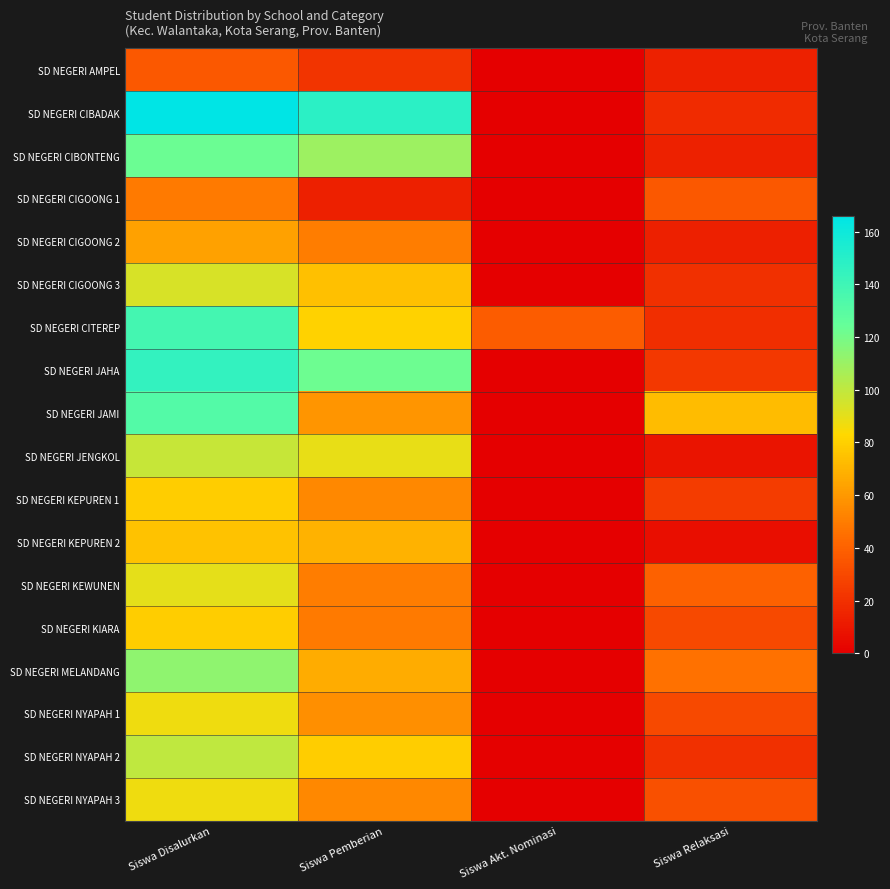

Reading right to left, extract all data points from this chart.

SD NEGERI AMPEL: Siswa Relaksasi=14	Siswa Akt. Nominasi=0	Siswa Pemberian=22	Siswa Disalurkan=36
SD NEGERI CIBADAK: Siswa Relaksasi=18	Siswa Akt. Nominasi=0	Siswa Pemberian=148	Siswa Disalurkan=166
SD NEGERI CIBONTENG: Siswa Relaksasi=14	Siswa Akt. Nominasi=0	Siswa Pemberian=109	Siswa Disalurkan=123
SD NEGERI CIGOONG 1: Siswa Relaksasi=36	Siswa Akt. Nominasi=0	Siswa Pemberian=13	Siswa Disalurkan=49
SD NEGERI CIGOONG 2: Siswa Relaksasi=13	Siswa Akt. Nominasi=0	Siswa Pemberian=50	Siswa Disalurkan=63
SD NEGERI CIGOONG 3: Siswa Relaksasi=20	Siswa Akt. Nominasi=0	Siswa Pemberian=74	Siswa Disalurkan=94
SD NEGERI CITEREP: Siswa Relaksasi=19	Siswa Akt. Nominasi=38	Siswa Pemberian=81	Siswa Disalurkan=138
SD NEGERI JAHA: Siswa Relaksasi=23	Siswa Akt. Nominasi=0	Siswa Pemberian=122	Siswa Disalurkan=145
SD NEGERI JAMI: Siswa Relaksasi=73	Siswa Akt. Nominasi=0	Siswa Pemberian=59	Siswa Disalurkan=132
SD NEGERI JENGKOL: Siswa Relaksasi=9	Siswa Akt. Nominasi=0	Siswa Pemberian=89	Siswa Disalurkan=98
SD NEGERI KEPUREN 1: Siswa Relaksasi=25	Siswa Akt. Nominasi=0	Siswa Pemberian=54	Siswa Disalurkan=79
SD NEGERI KEPUREN 2: Siswa Relaksasi=6	Siswa Akt. Nominasi=0	Siswa Pemberian=69	Siswa Disalurkan=75
SD NEGERI KEWUNEN: Siswa Relaksasi=40	Siswa Akt. Nominasi=0	Siswa Pemberian=50	Siswa Disalurkan=90
SD NEGERI KIARA: Siswa Relaksasi=30	Siswa Akt. Nominasi=0	Siswa Pemberian=49	Siswa Disalurkan=79
SD NEGERI MELANDANG: Siswa Relaksasi=46	Siswa Akt. Nominasi=0	Siswa Pemberian=67	Siswa Disalurkan=113
SD NEGERI NYAPAH 1: Siswa Relaksasi=30	Siswa Akt. Nominasi=0	Siswa Pemberian=57	Siswa Disalurkan=87
SD NEGERI NYAPAH 2: Siswa Relaksasi=20	Siswa Akt. Nominasi=1	Siswa Pemberian=79	Siswa Disalurkan=100
SD NEGERI NYAPAH 3: Siswa Relaksasi=33	Siswa Akt. Nominasi=0	Siswa Pemberian=54	Siswa Disalurkan=87